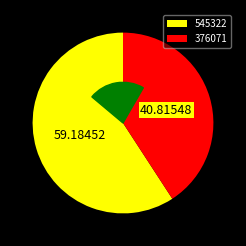

To the nearest percent, what is the difference between the 545322 and 376071 slice percentages?

18%